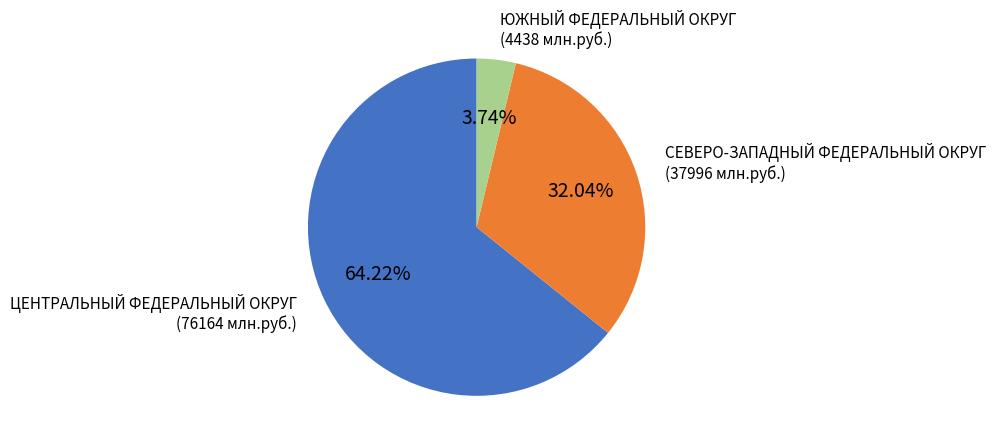

To the nearest percent, what is the combined percentage of СЕВЕРО-ЗАПАДНЫЙ ФЕДЕРАЛЬНЫЙ ОКРУГ and ЦЕНТРАЛЬНЫЙ ФЕДЕРАЛЬНЫЙ ОКРУГ?

96%